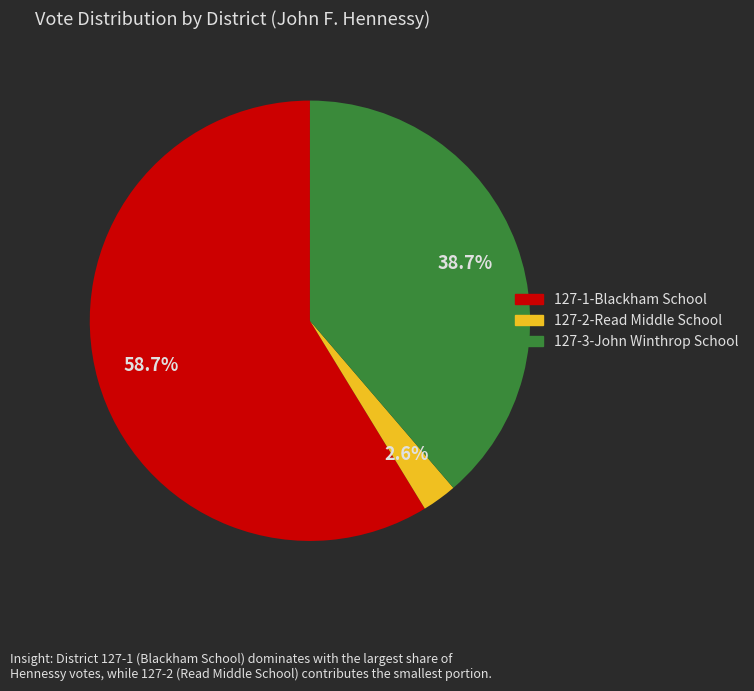

Is the sum of 127-2-Read Middle School and 127-1-Blackham School greater than half?

Yes